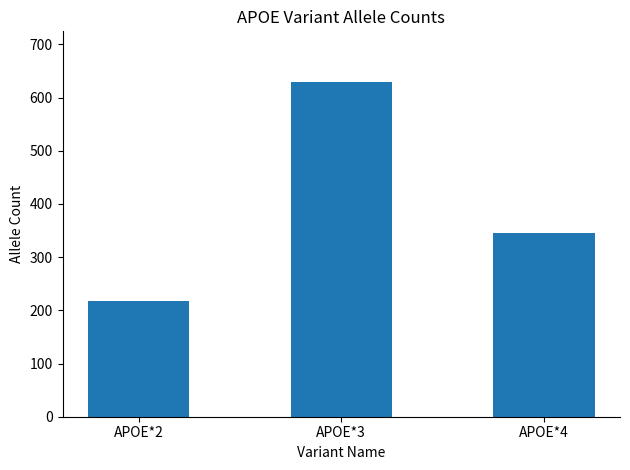

How many categories are shown in the chart?

3